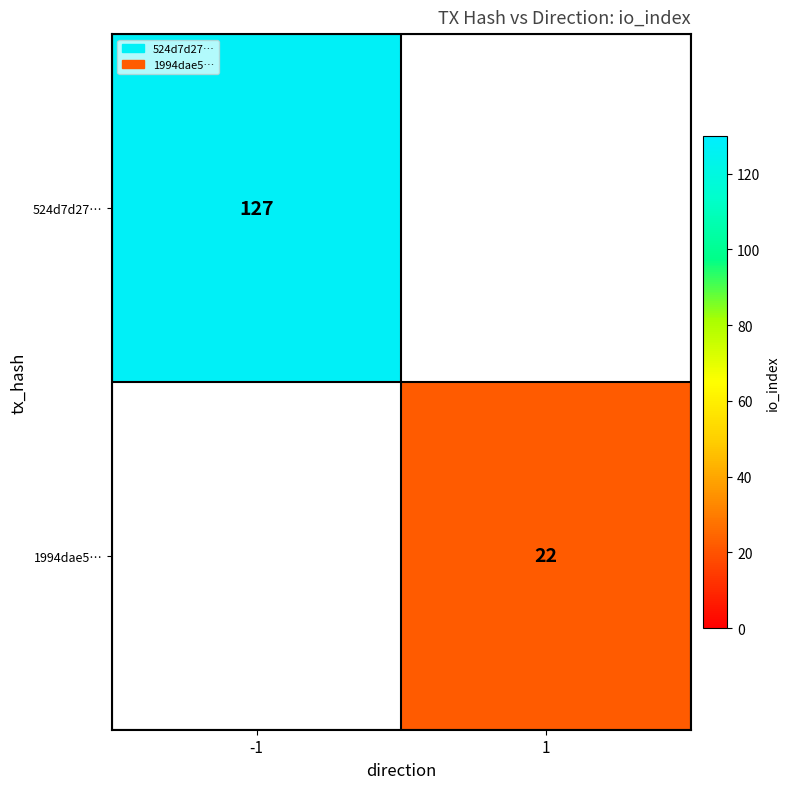

Is it true that 524d7d27… equals 127 at -1?

True